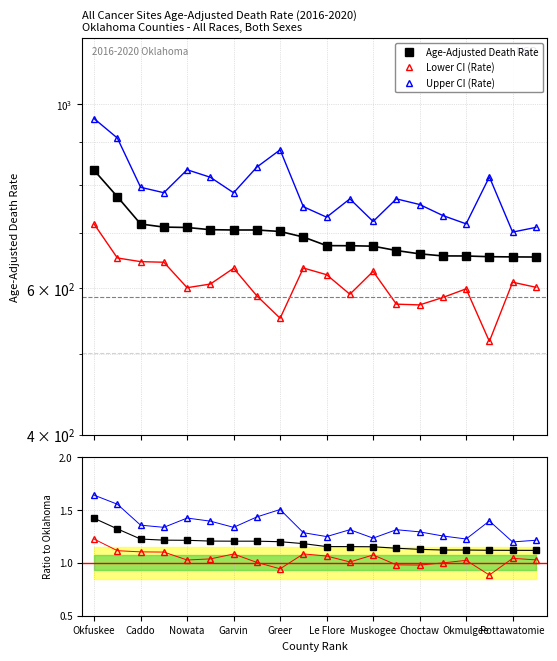

Rank the series at Garvin from highest to lowest value.

Upper CI (Rate), Age-Adjusted Death Rate, Lower CI (Rate)